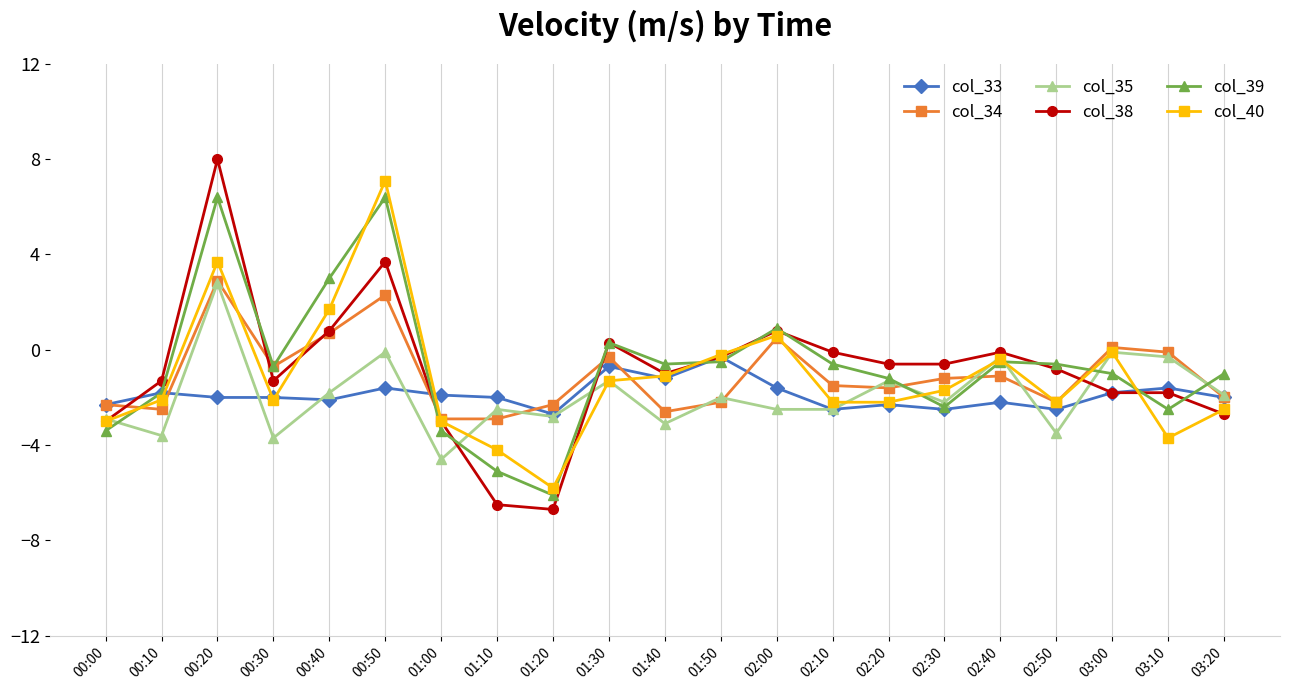

How many lines are shown in the chart?

6